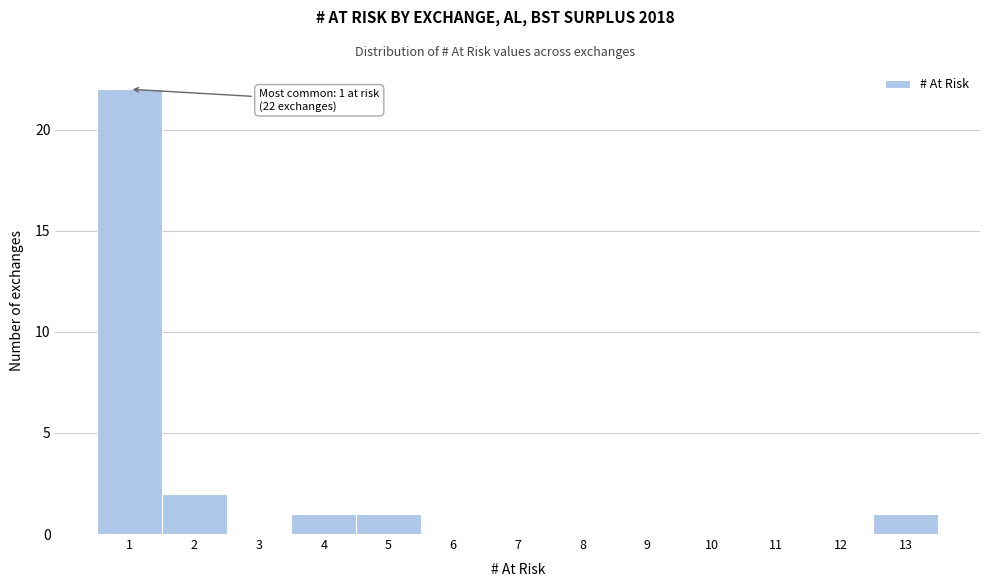

Which range on the x-axis has the tallest bar?

0.5 to 1.5